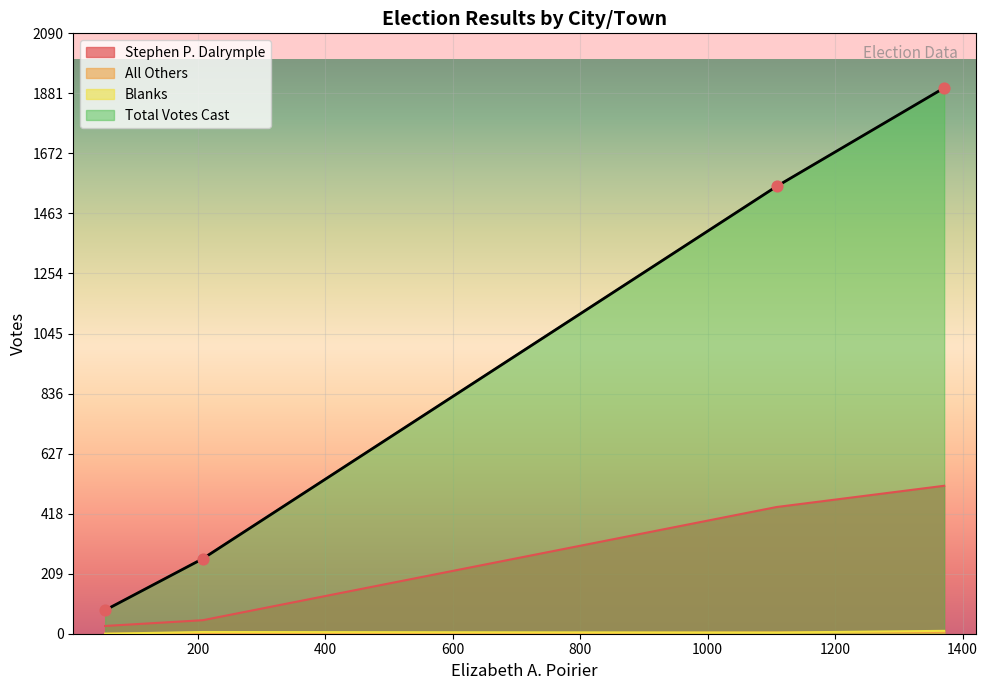

Which series has the largest Y range (max minus min)?

Total Votes Cast